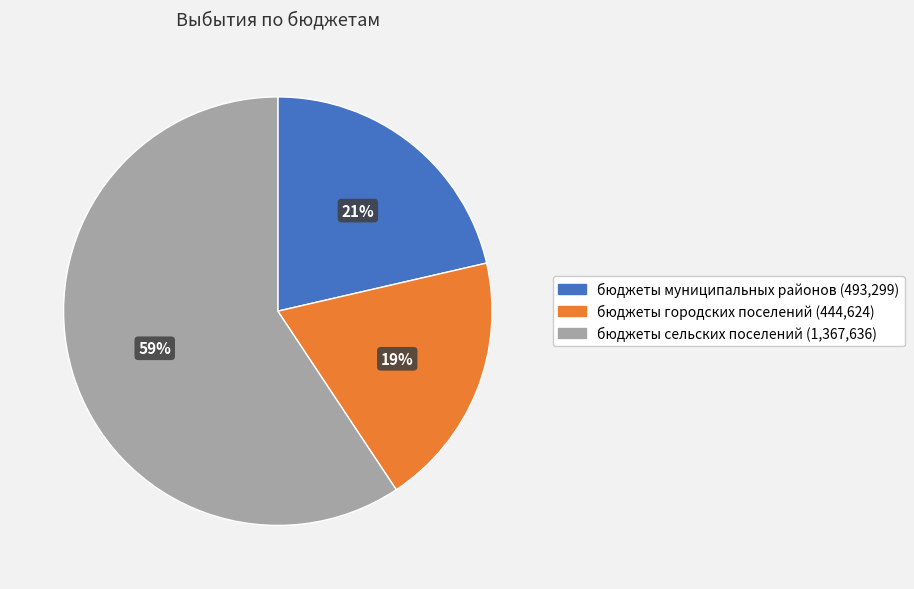

How many slices are in this pie chart?

3